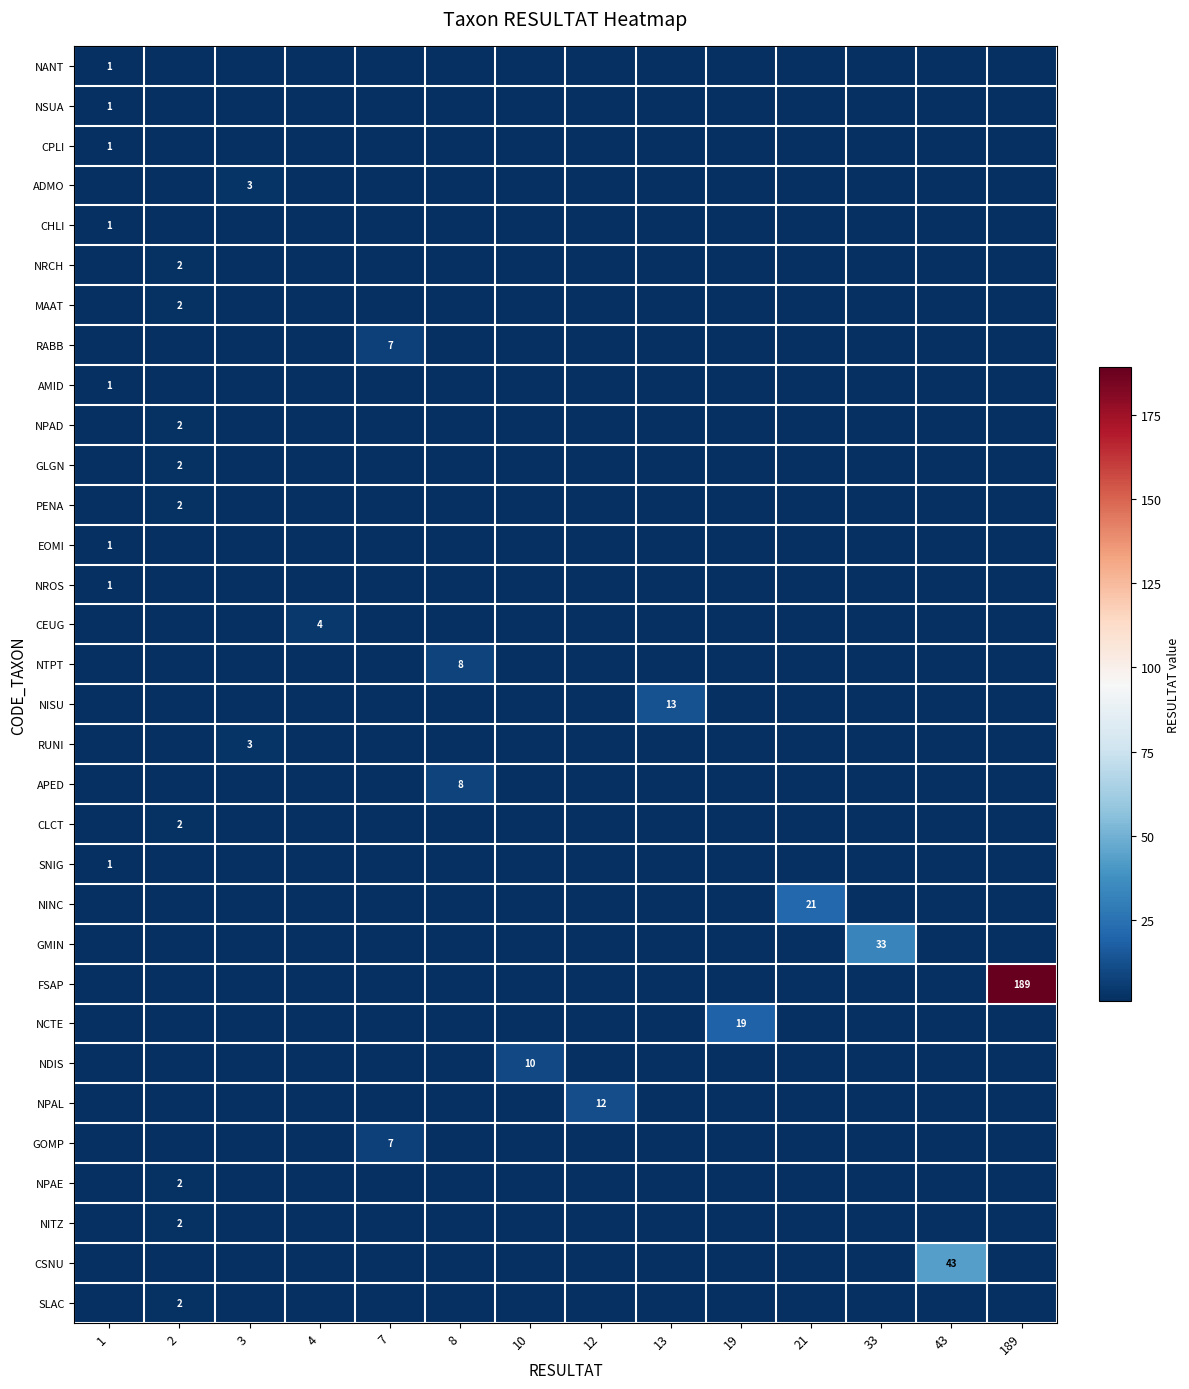

The NITZ series shows 2 at 2. True or false?

True